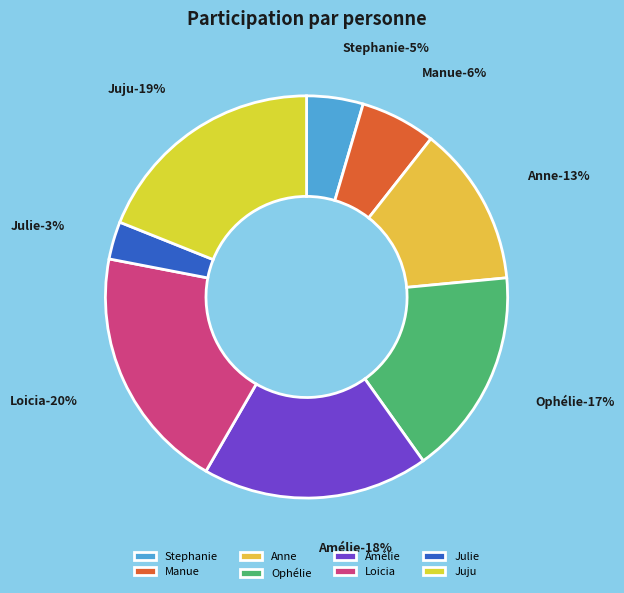

True or false: Anne accounts for 4% of the total.

False